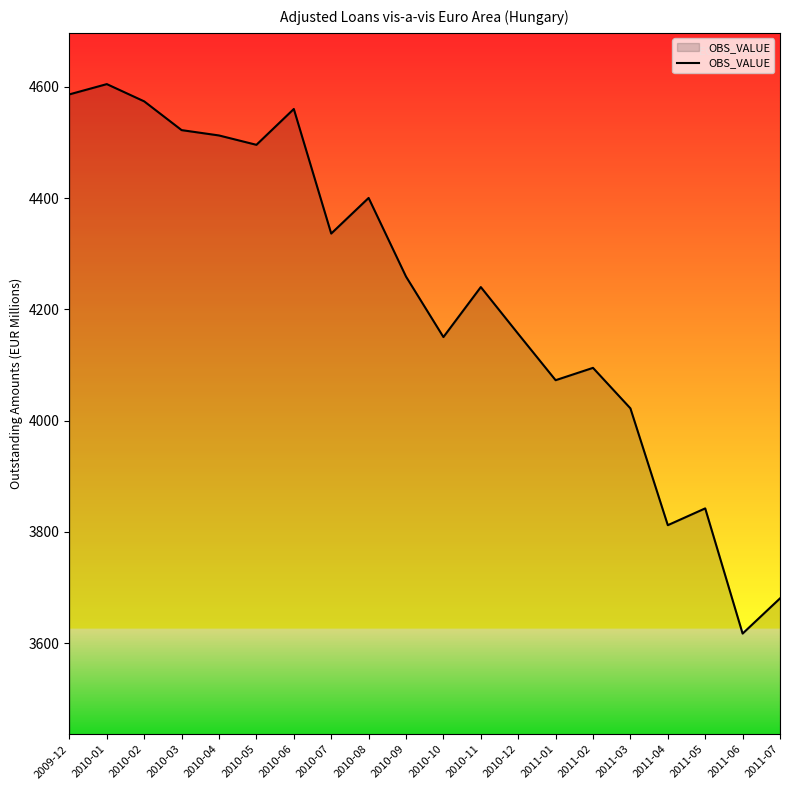

Approximately how many times larger is the value at 2010-12 compared to 2010-05?

0.9